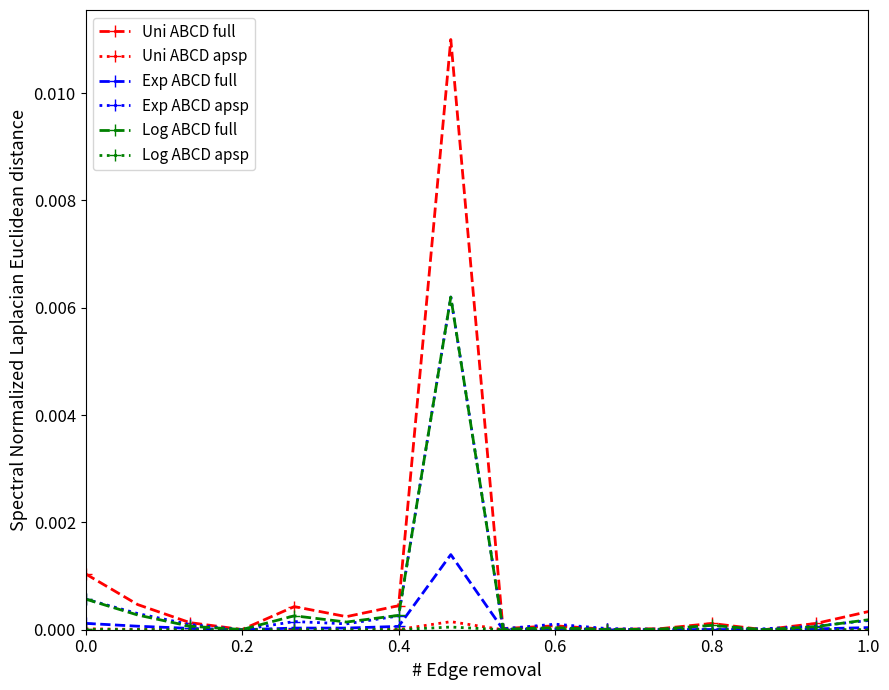

How many distinct data groups are displayed?

6